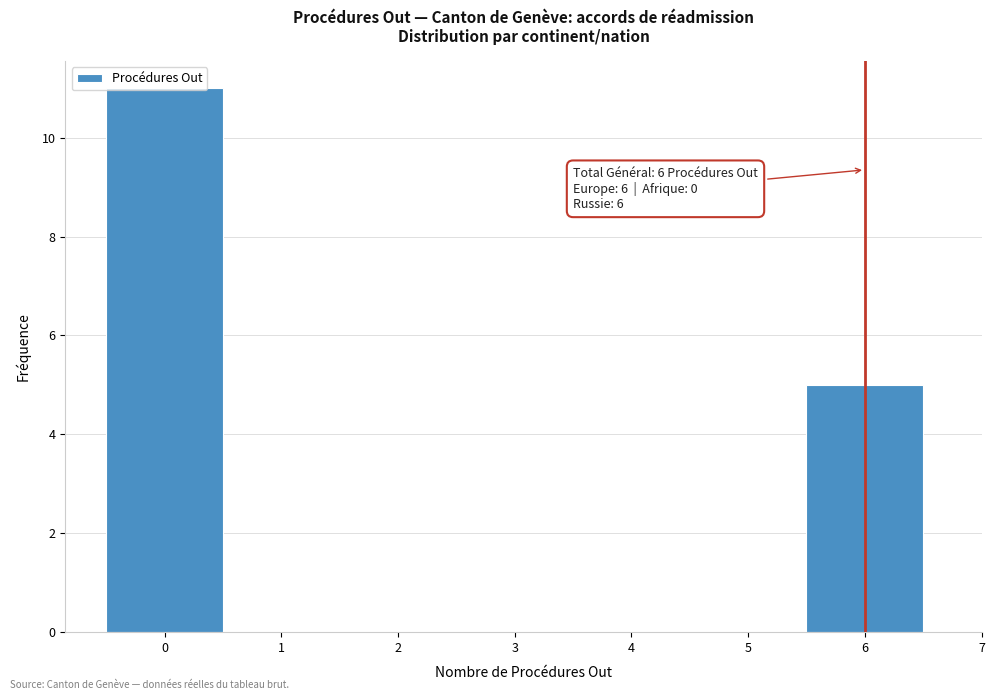

Which range on the x-axis has the tallest bar?

-0.5 to 0.5